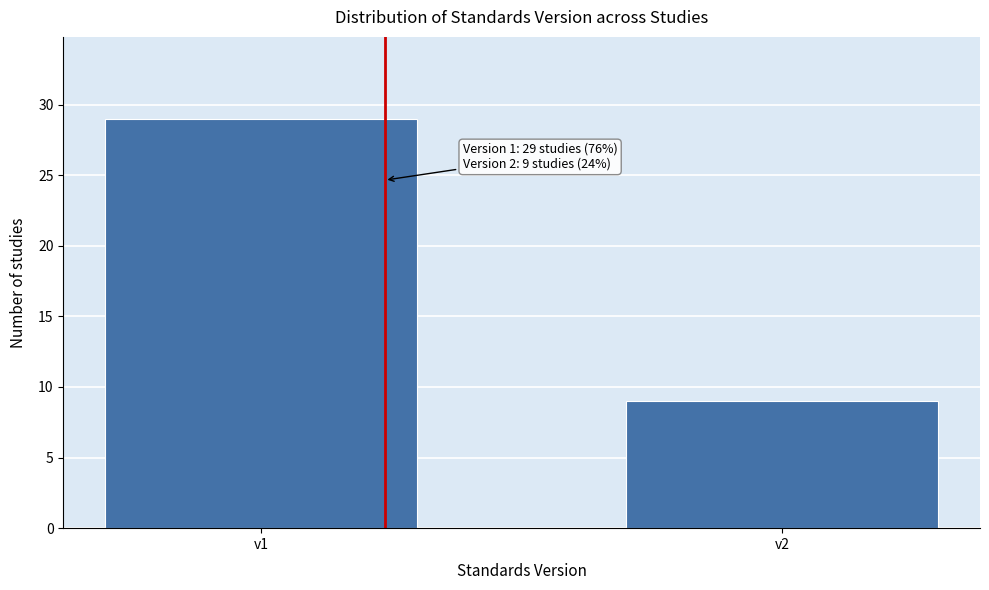

Reading right to left, list all the values displayed in this chart.

9	29